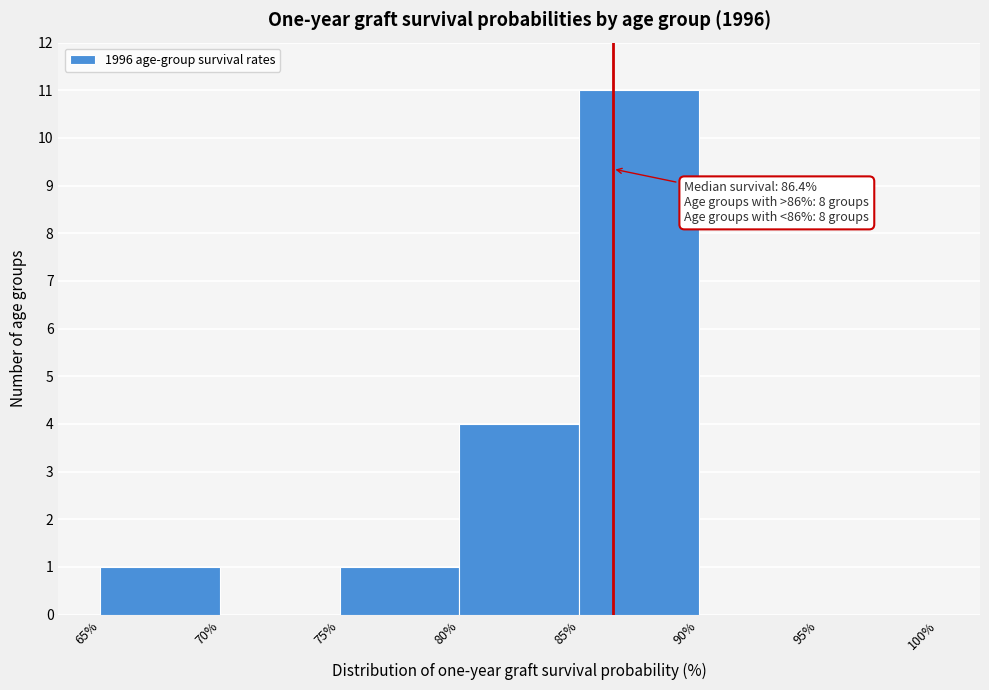

Over which range of the x-axis is the bar tallest?

85% to 90%